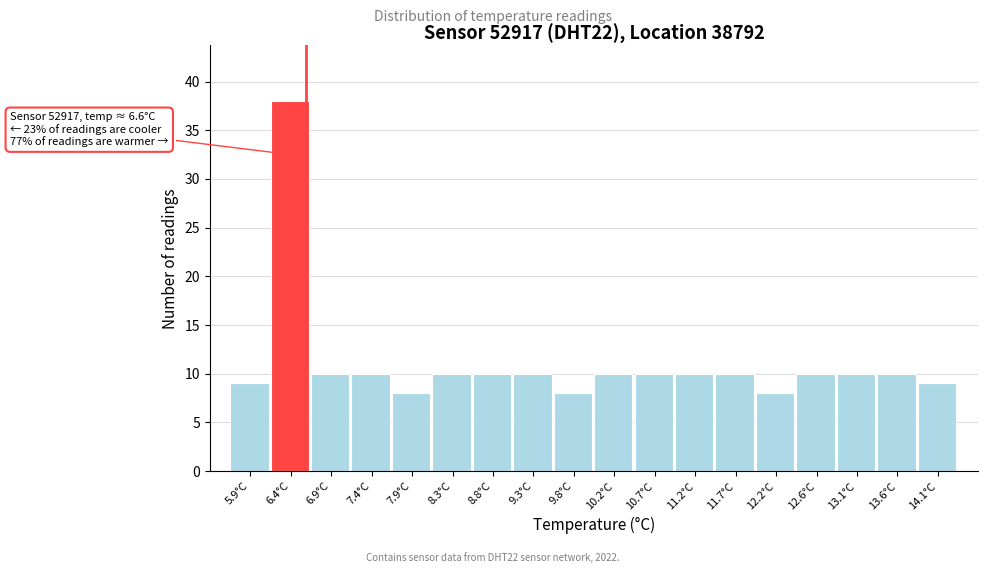

Over which range of the x-axis is the bar tallest?

6.20 to 6.65